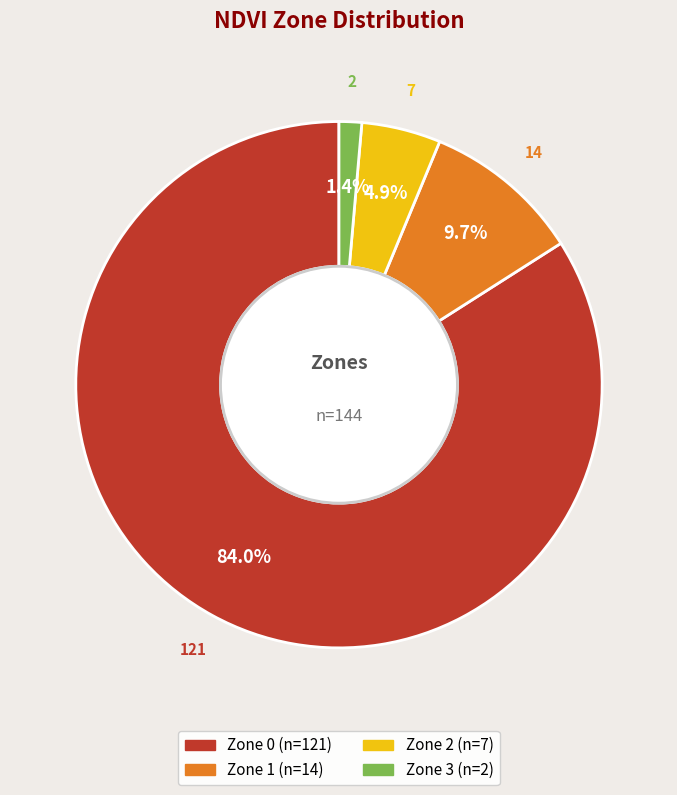

Is it true that Zone 0 is 93% of the pie?

False